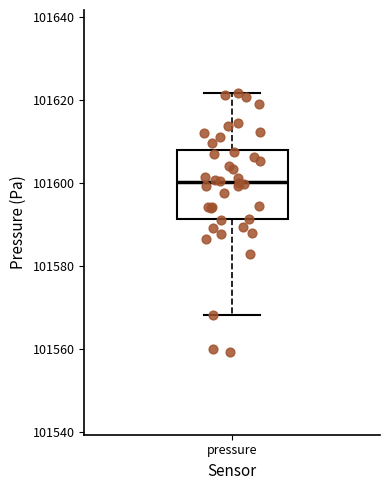

Where does the median line of the box for pressure sit on the y-axis? The values are not printed on the chart, so give them approximately, as read against the axis.

101600